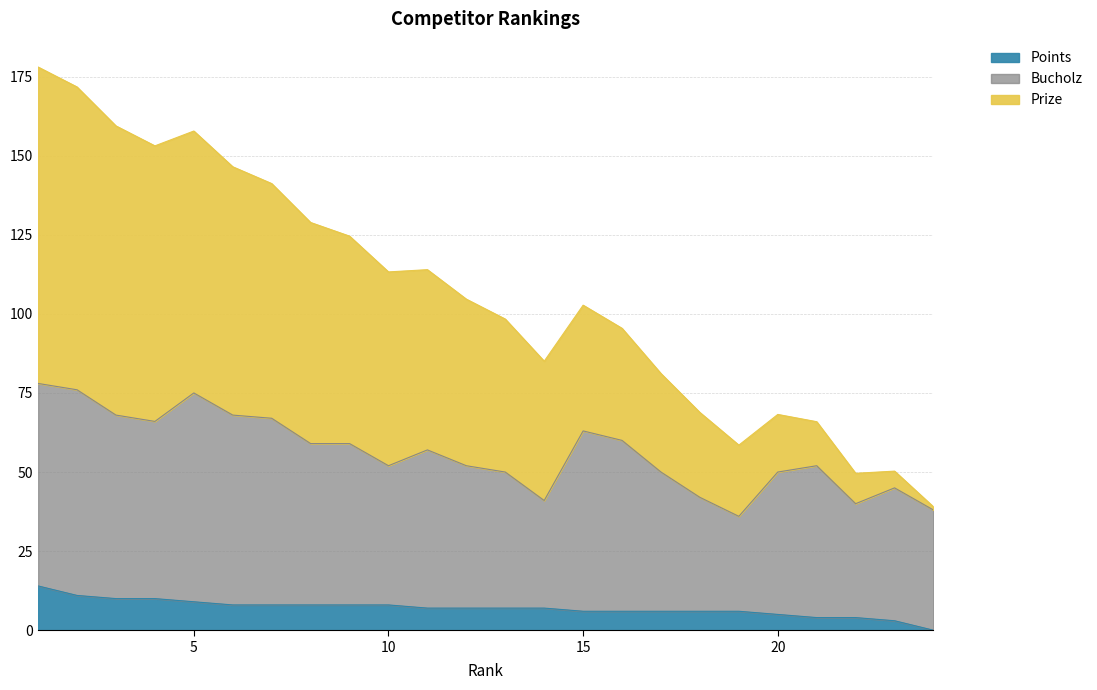

What is the maximum value shown in the chart?

178.0